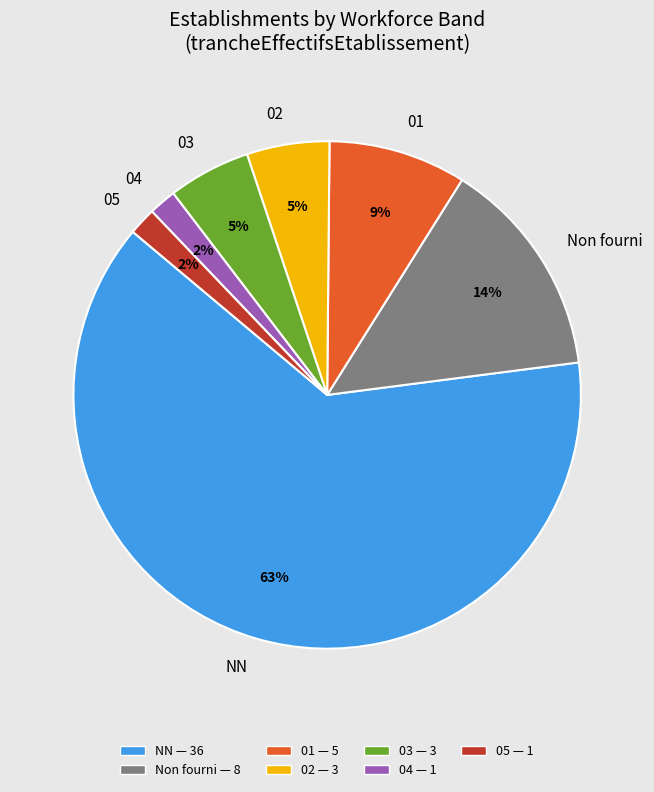

True or false: 05 accounts for 2% of the total.

True